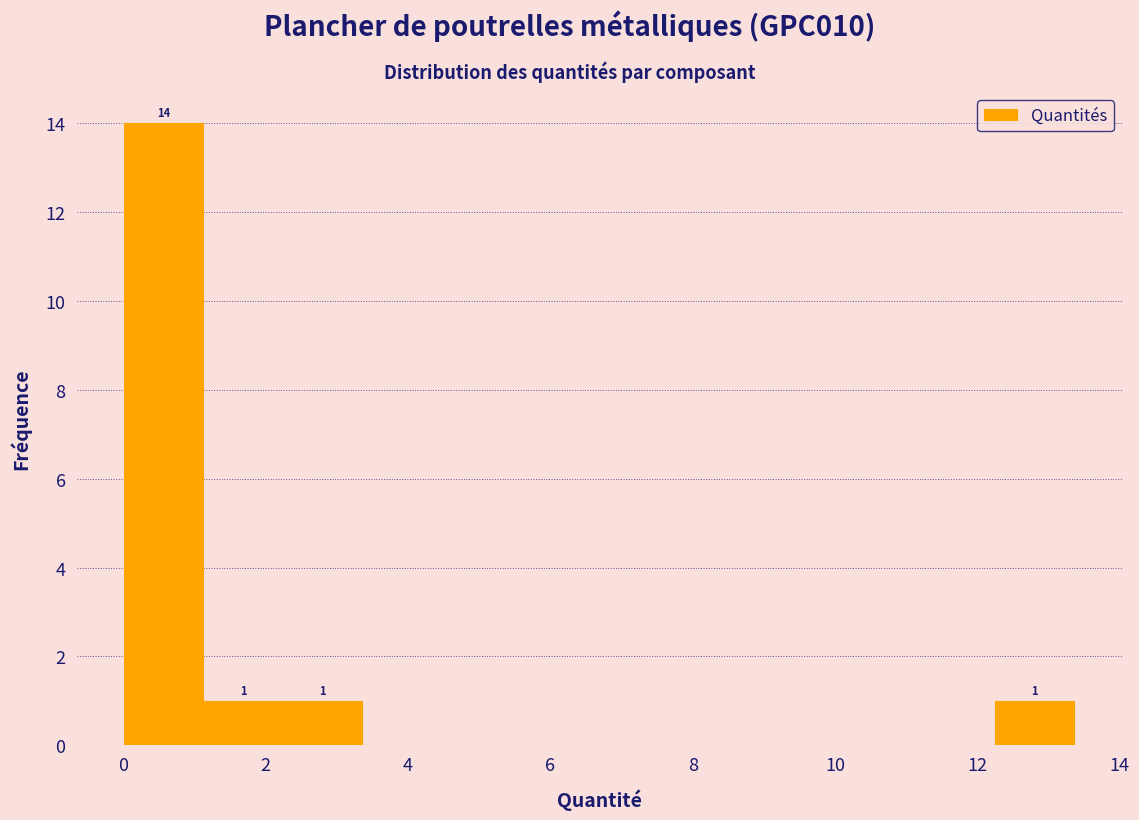

Which range on the x-axis has the tallest bar?

0.0 to 1.2